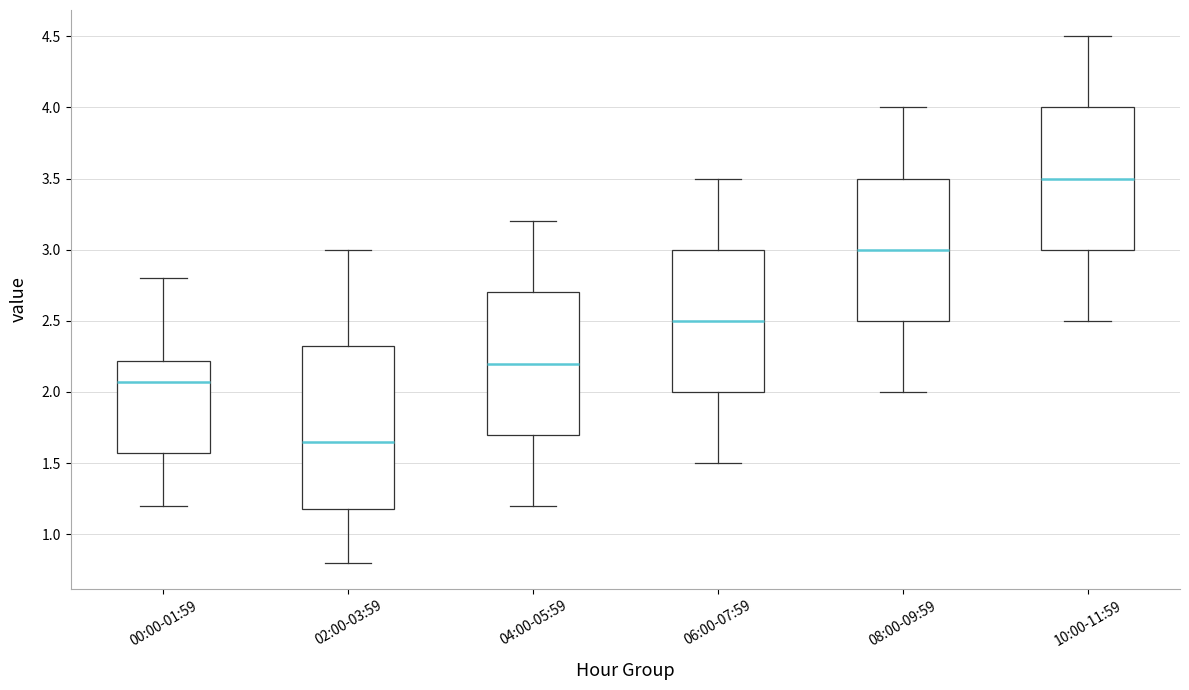

Where does the upper whisker of the box for 06:00-07:59 end on the y-axis? The values are not printed on the chart, so give them approximately, as read against the axis.

3.50